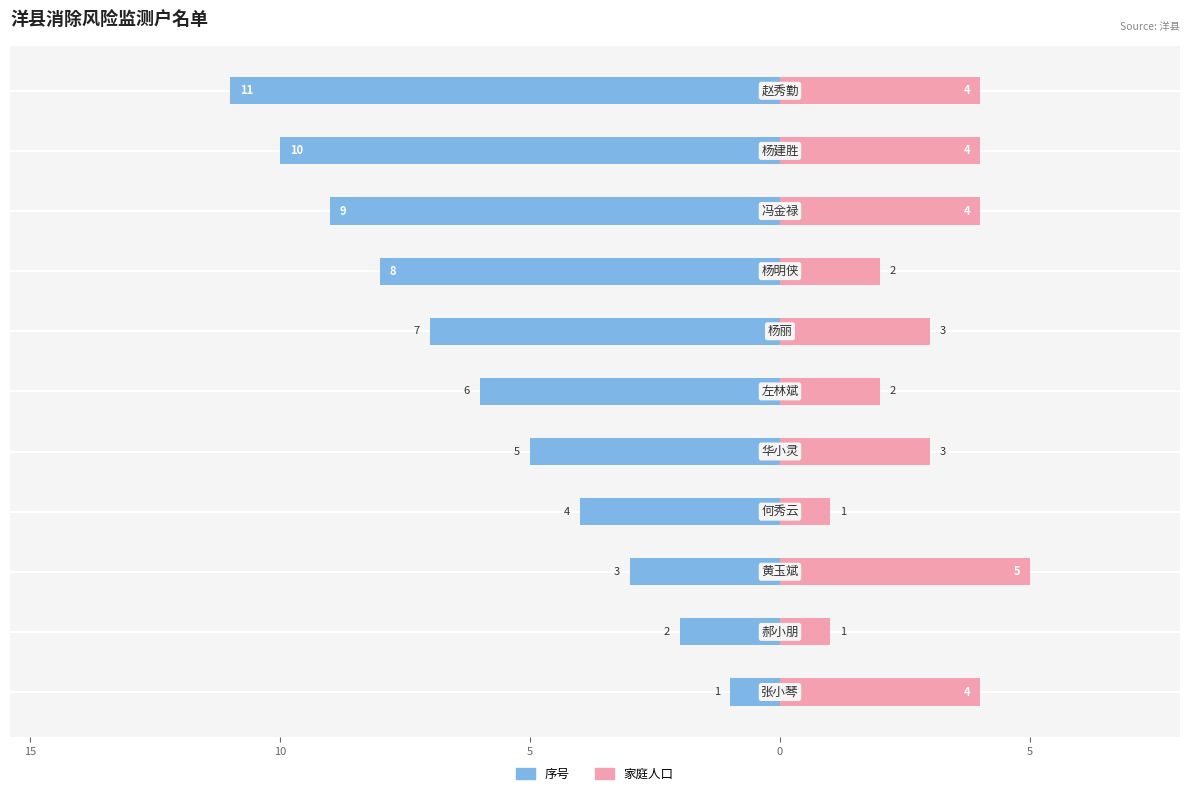

How many bars are there in each group?

2